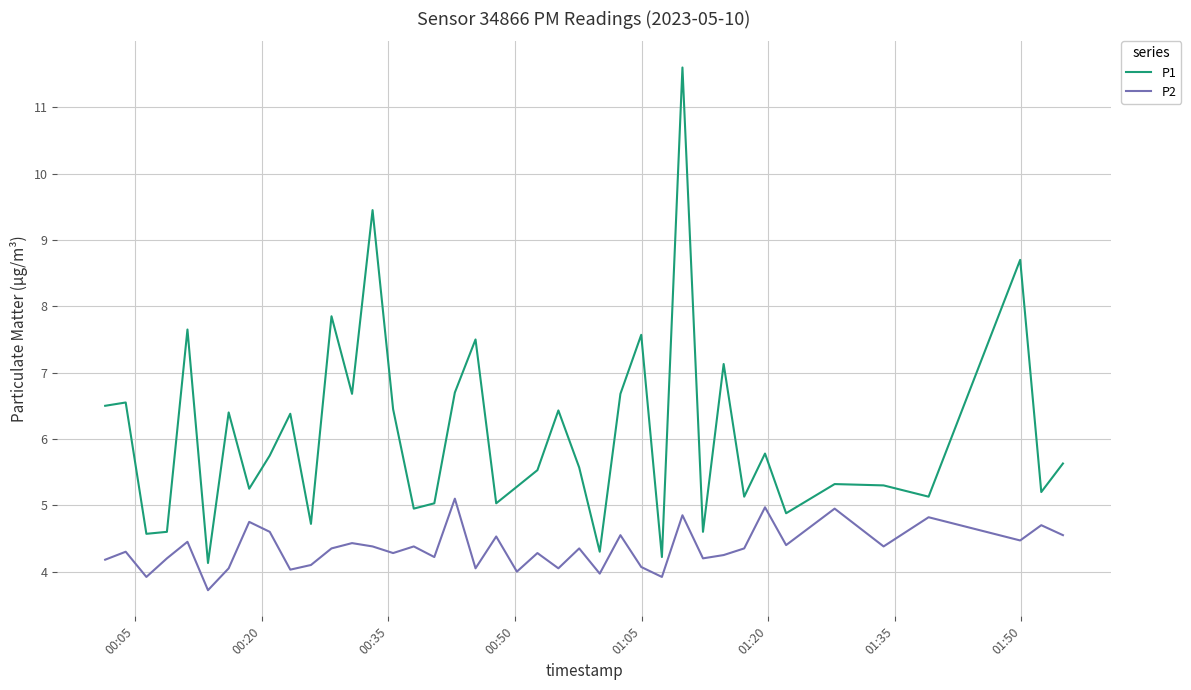

Which series has the largest range (max minus min)?

P1